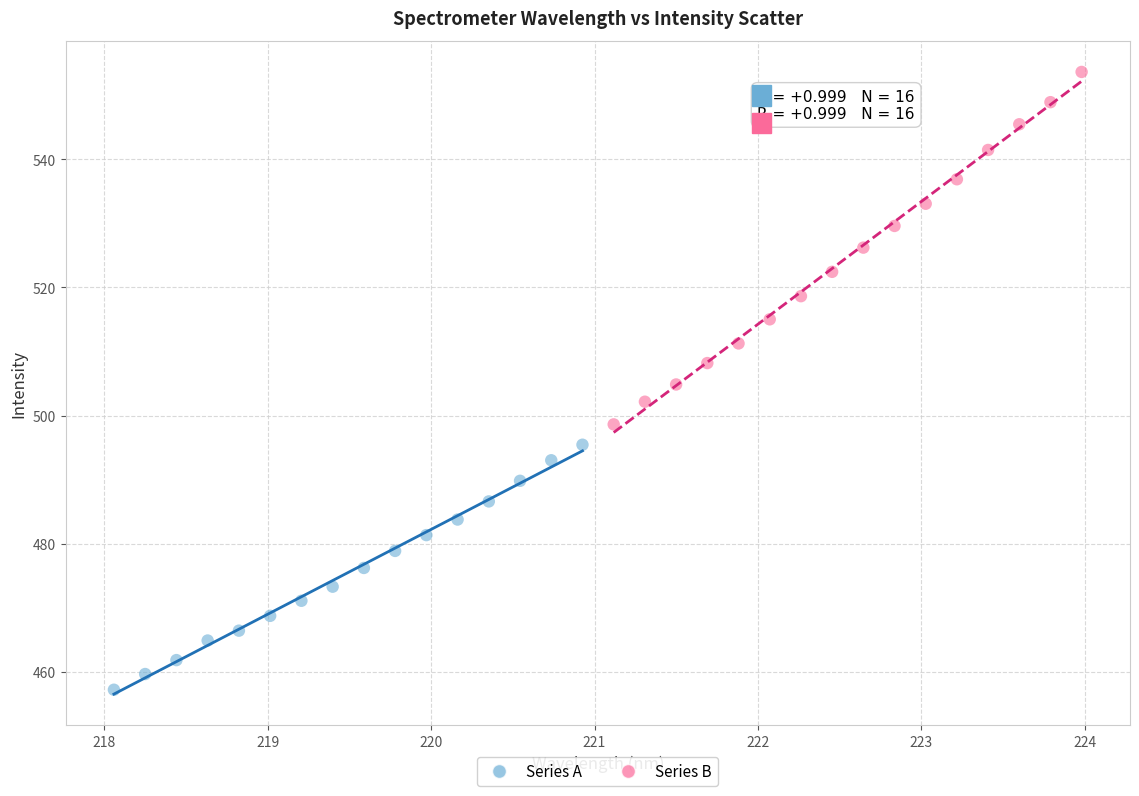

Which series contains the lowest Y value?

Series A